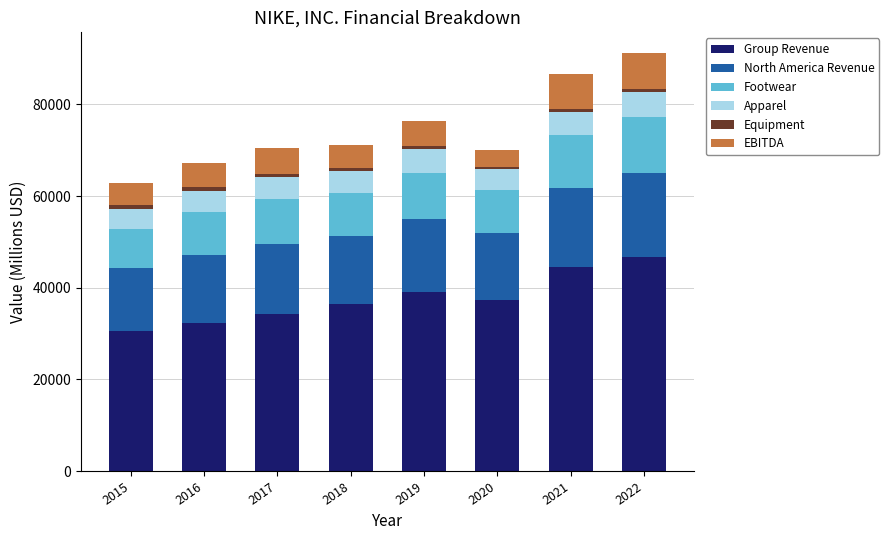

Is it true that Group Revenue equals 37403 at 2020?

True